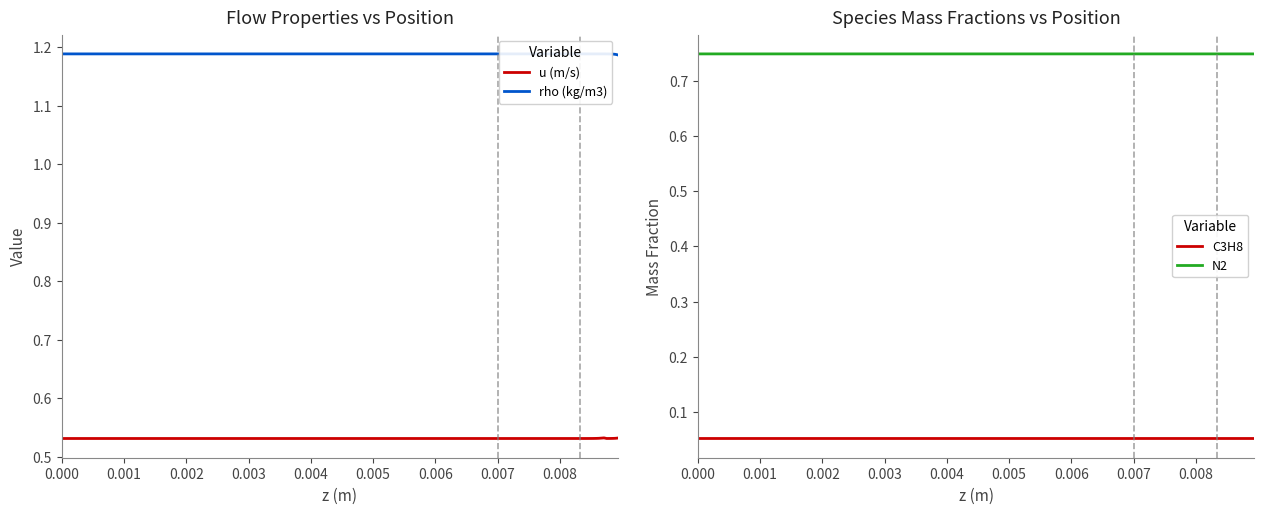

Reading right to left, what are all the values shown in this chart?

u (m/s): 0.5	0.5	0.5	0.5	0.5	0.5	0.5	0.5	0.5	0.5	0.5	0.5	0.5	0.5	0.5	0.5	0.5	0.5	0.5	0.5	0.5	0.5	0.5	0.5	0.5	0.5	0.5	0.5	0.5	0.5	0.5	0.5	0.5	0.5	0.5	0.5	0.5	0.5	0.5	0.5
rho (kg/m3): 1.2	1.2	1.2	1.2	1.2	1.2	1.2	1.2	1.2	1.2	1.2	1.2	1.2	1.2	1.2	1.2	1.2	1.2	1.2	1.2	1.2	1.2	1.2	1.2	1.2	1.2	1.2	1.2	1.2	1.2	1.2	1.2	1.2	1.2	1.2	1.2	1.2	1.2	1.2	1.2
C3H8: 0.1	0.1	0.1	0.1	0.1	0.1	0.1	0.1	0.1	0.1	0.1	0.1	0.1	0.1	0.1	0.1	0.1	0.1	0.1	0.1	0.1	0.1	0.1	0.1	0.1	0.1	0.1	0.1	0.1	0.1	0.1	0.1	0.1	0.1	0.1	0.1	0.1	0.1	0.1	0.1
N2: 0.7	0.7	0.7	0.7	0.7	0.7	0.7	0.7	0.7	0.7	0.7	0.7	0.7	0.7	0.7	0.7	0.7	0.7	0.7	0.7	0.7	0.7	0.7	0.7	0.7	0.7	0.7	0.7	0.7	0.7	0.7	0.7	0.7	0.7	0.7	0.7	0.7	0.7	0.7	0.7